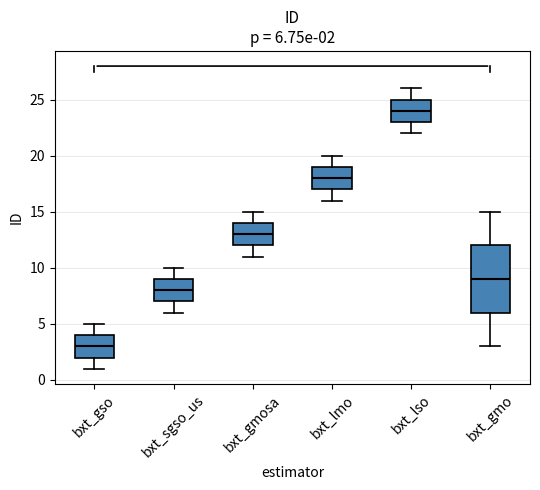

Which box has the highest median line?

bxt_lso